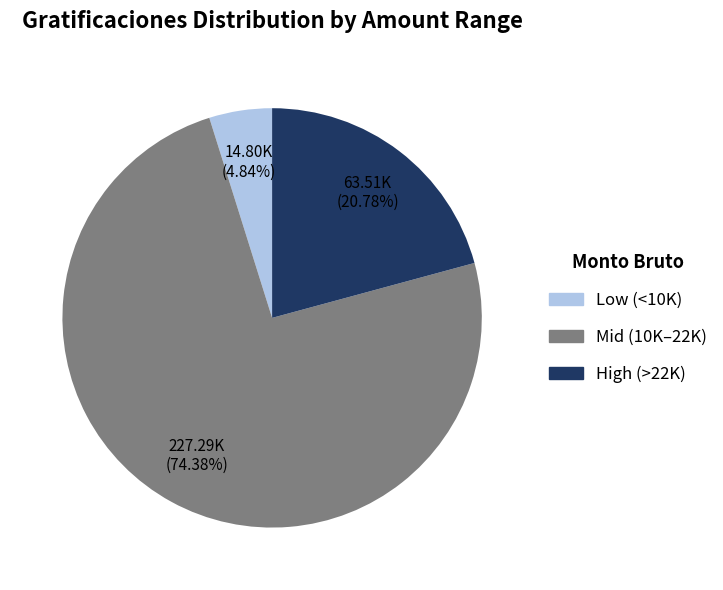

Is there any slice that represents more than half of the pie?

Yes